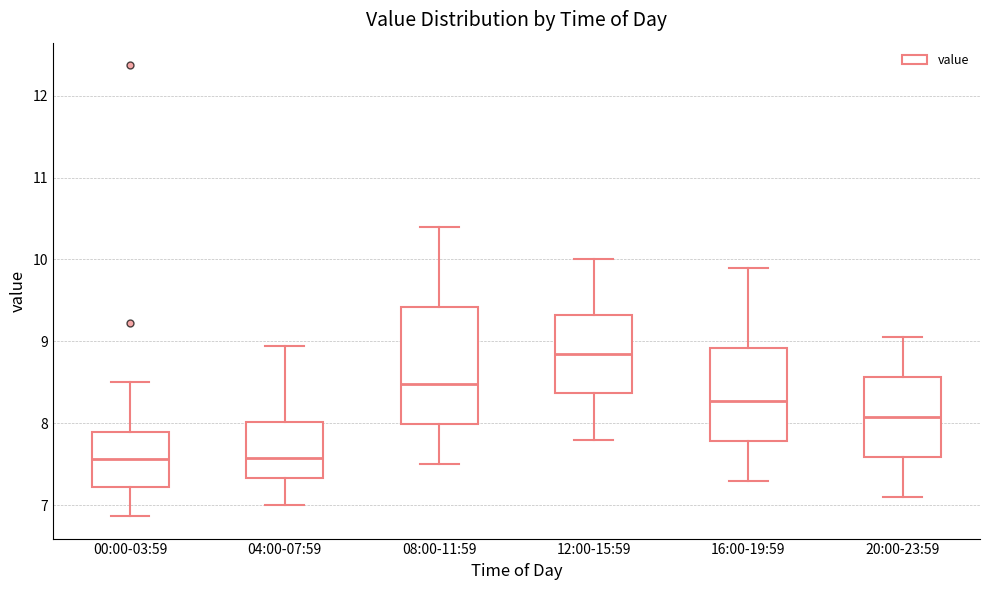

Comparing the boxes themselves (not the whiskers), which one is the tallest?

08:00-11:59